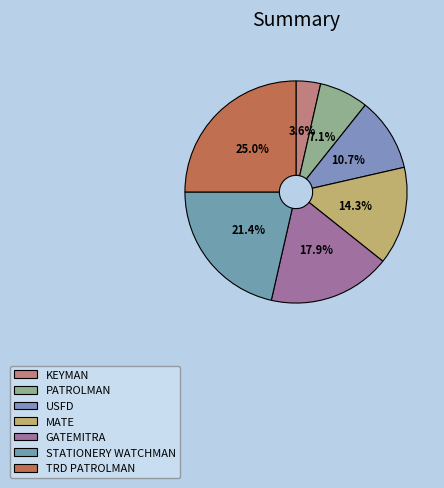

Is there any slice that represents more than half of the pie?

No